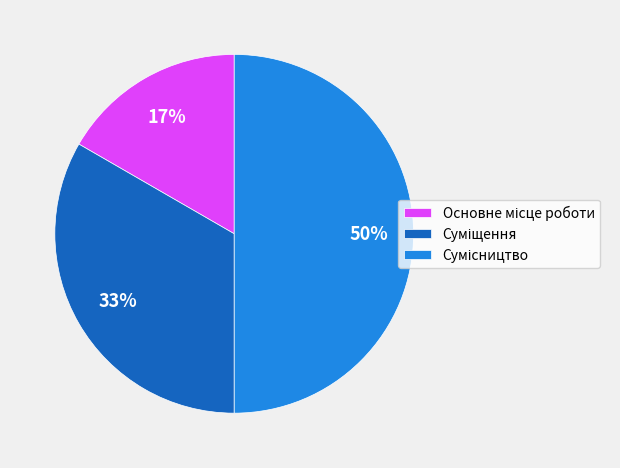

To the nearest percent, what is the difference between the largest and smallest slice percentages?

33%